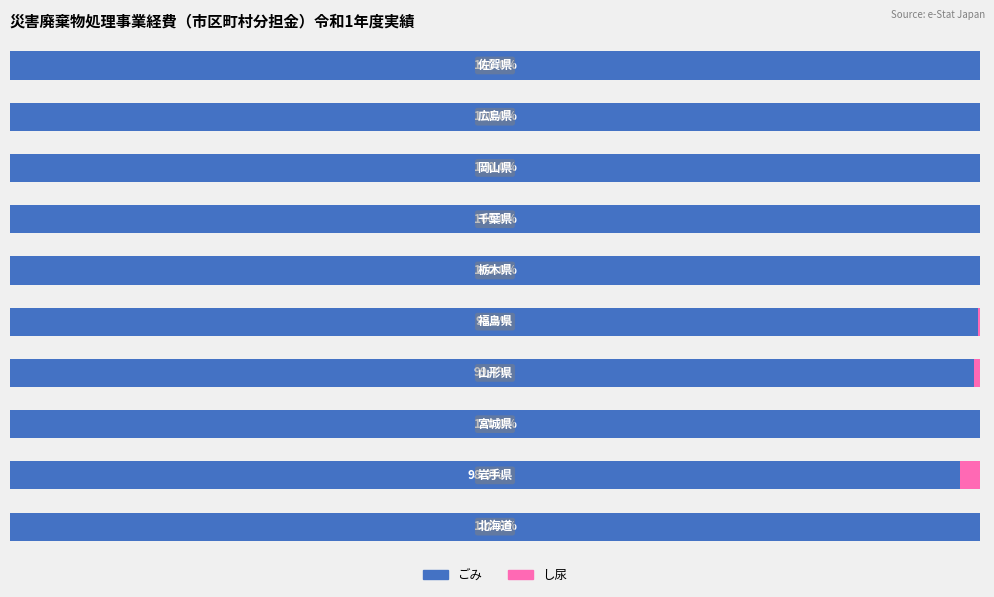

What are all the series names shown in the legend?

ごみ, し尿